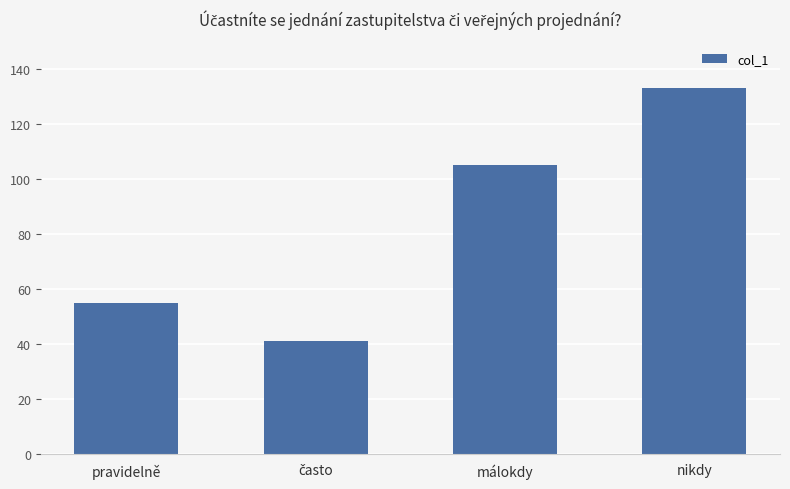

What is the sum of all values?

334